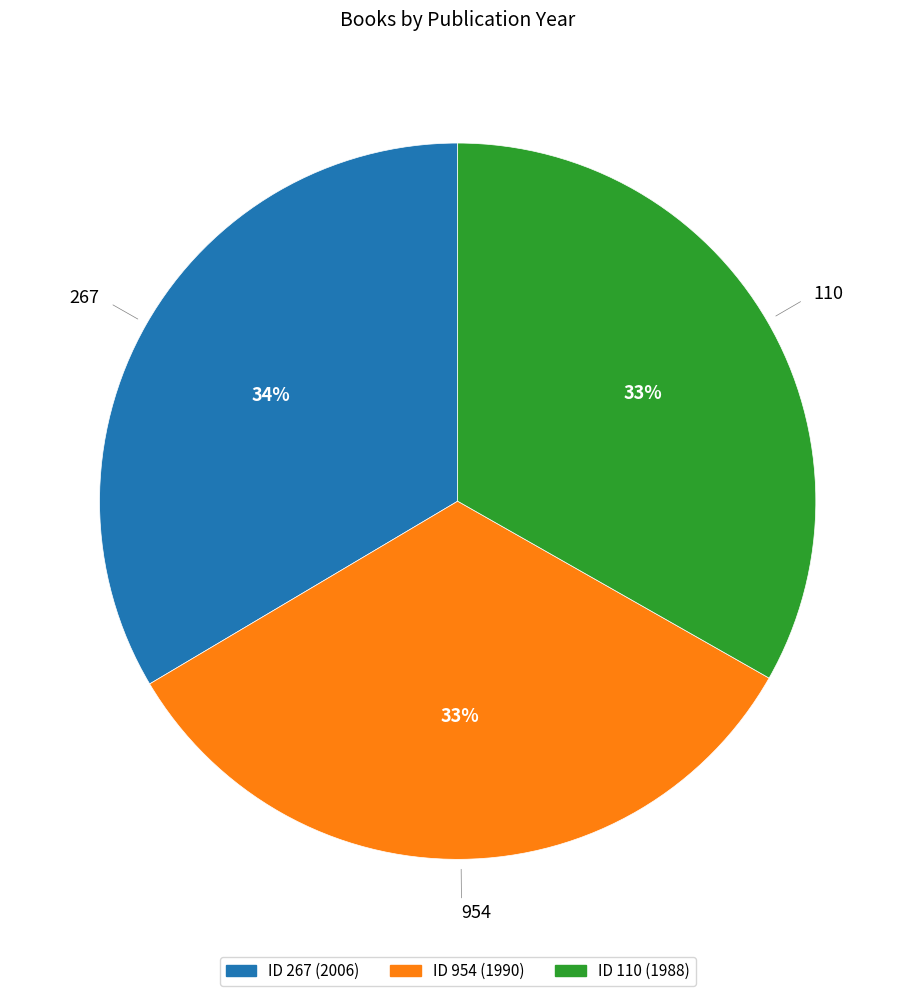

Is there a majority slice in this chart?

No